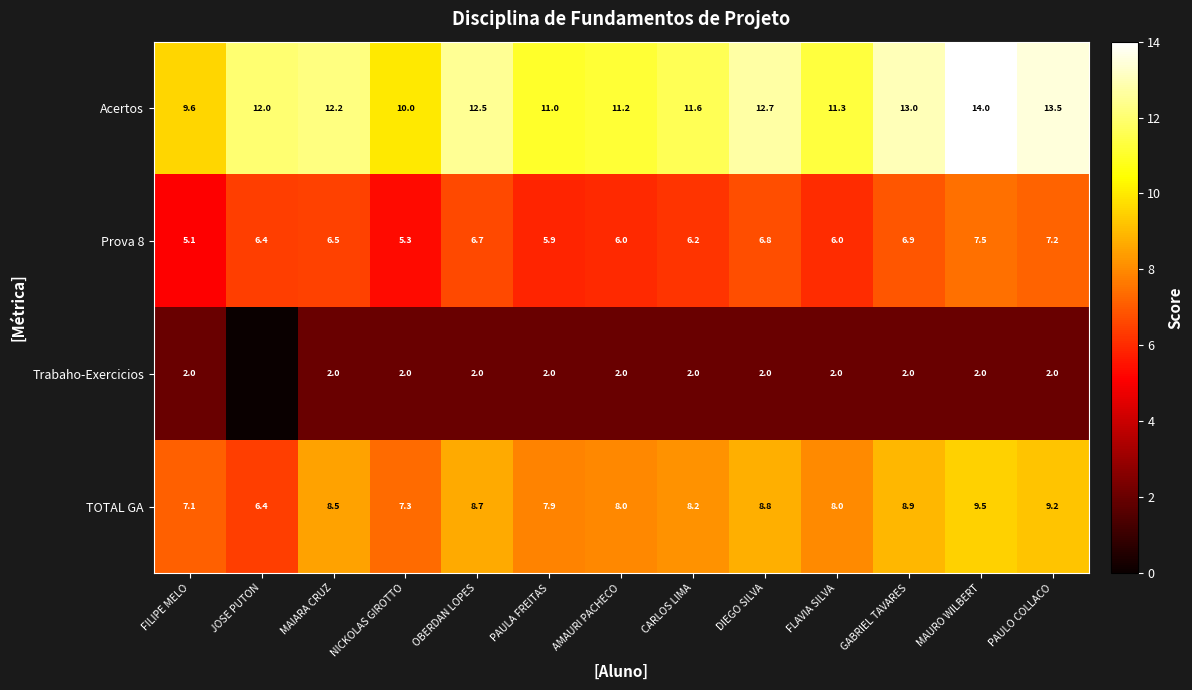

Is it true that Trabaho-Exercicios equals 1.1 at AMAURI PACHECO?

False